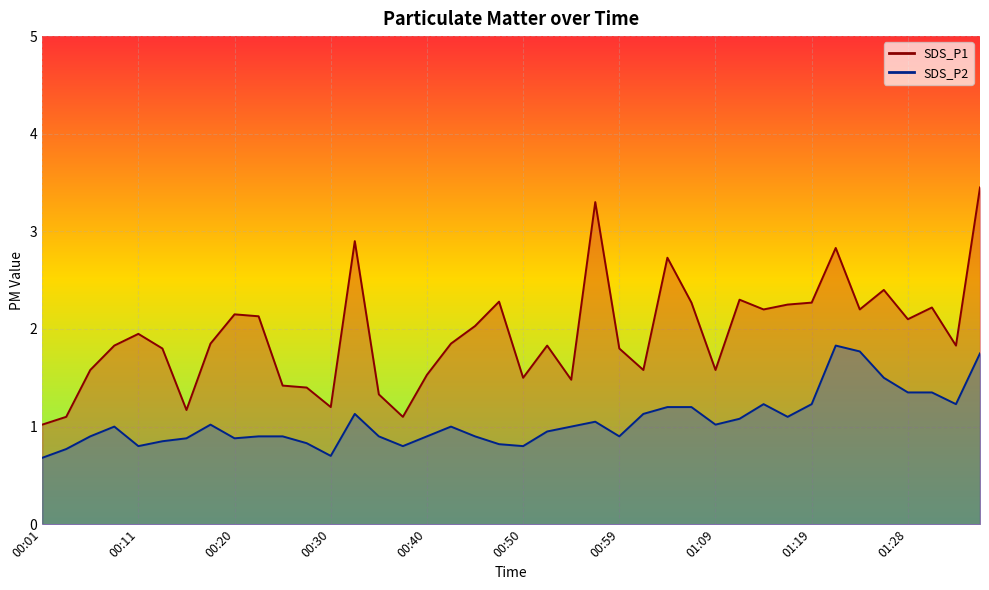

How many distinct data groups are displayed?

2